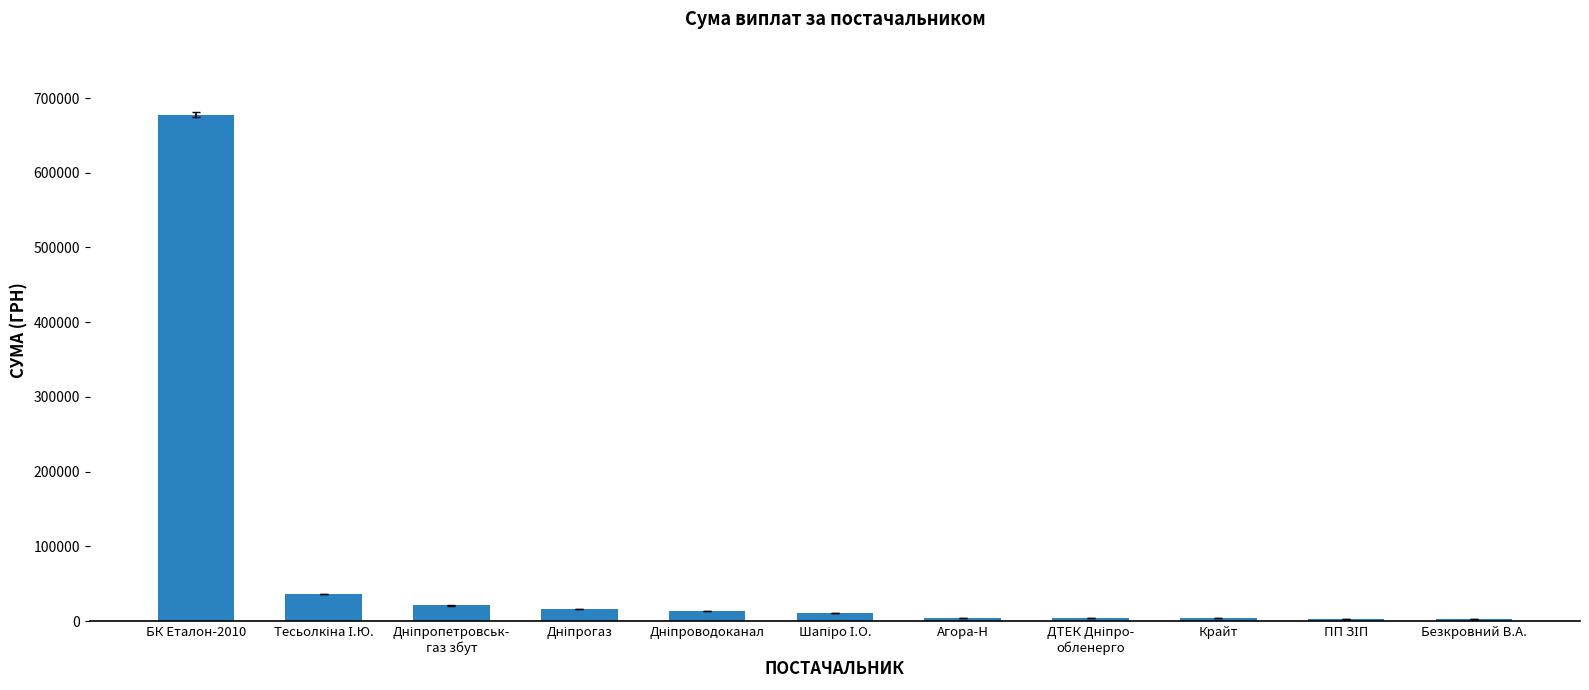

Count the number of data series in this chart.

1